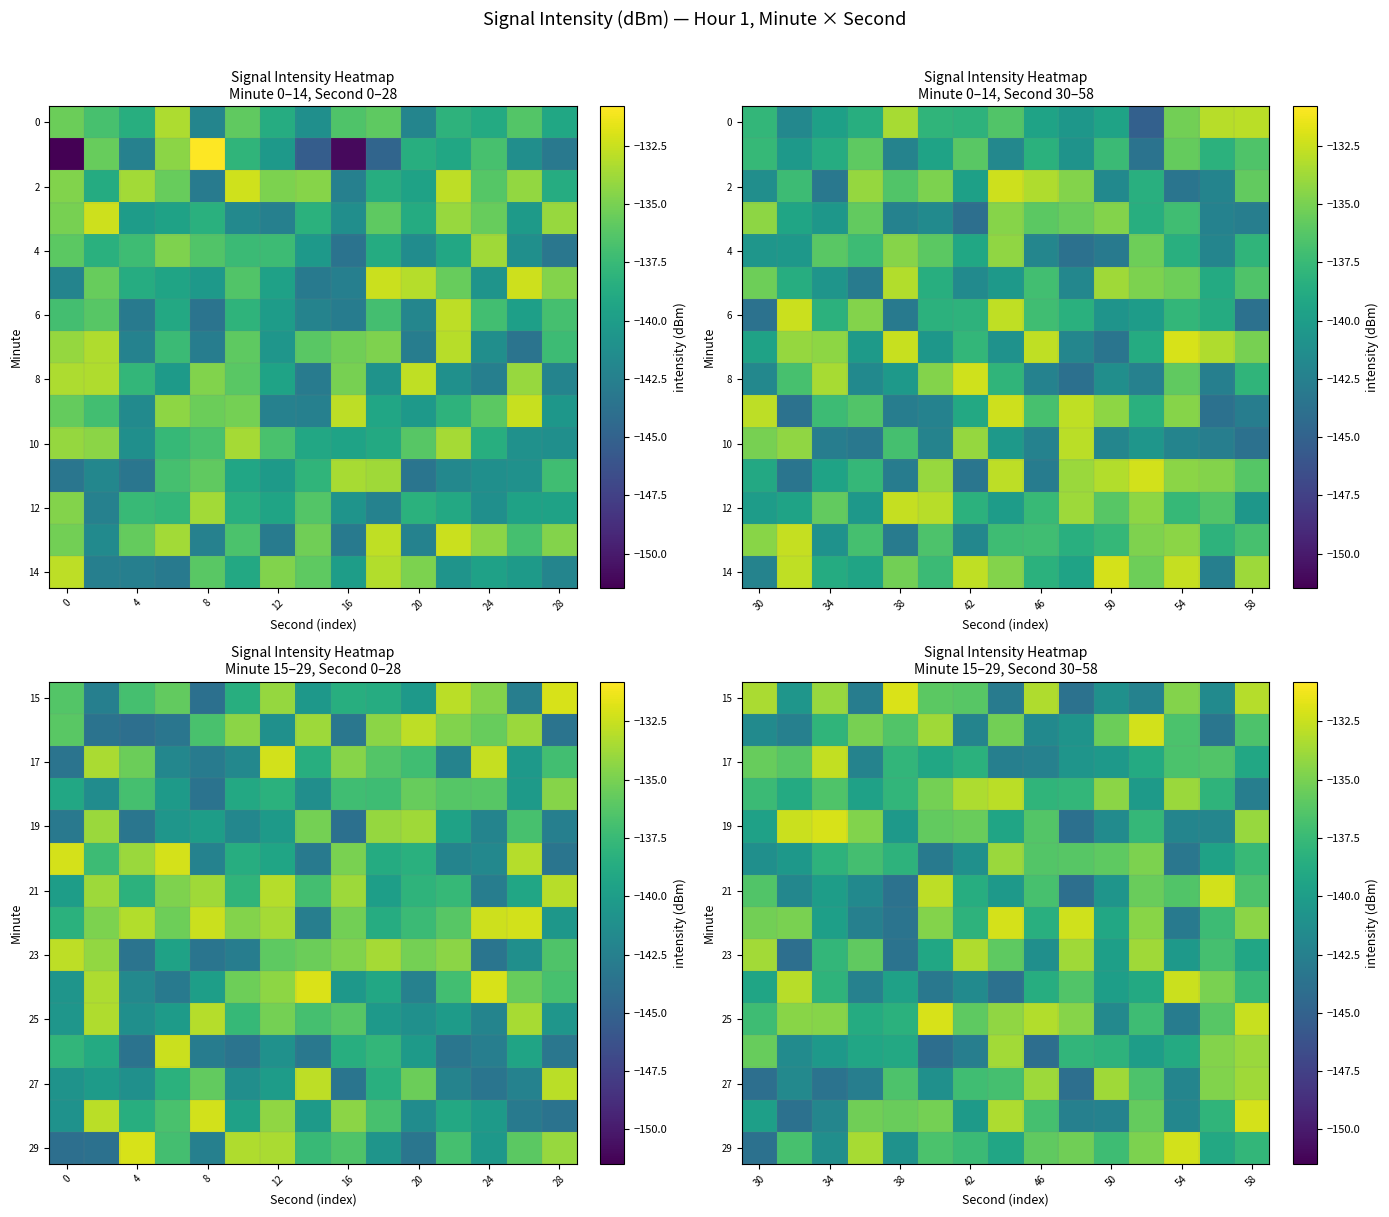

The 27 series shows -186.3 at 50. True or false?

False